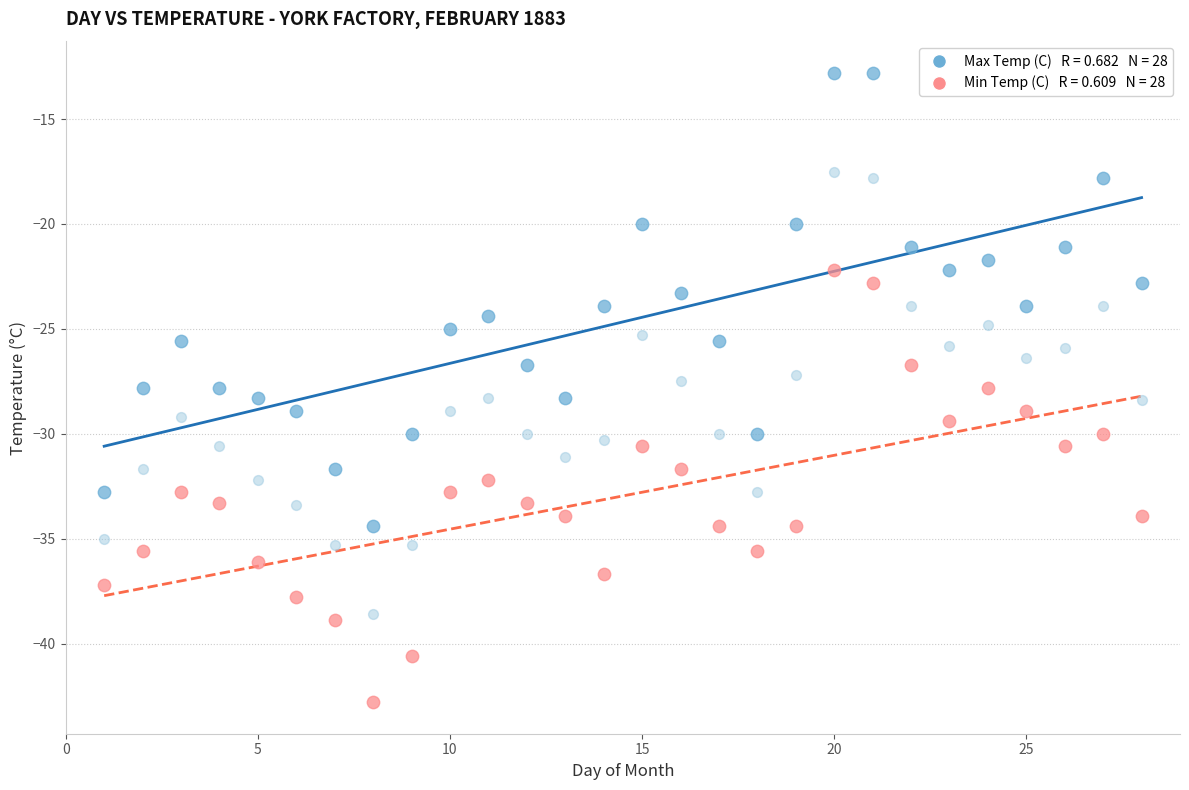

Across all data points, what is the range of Y values (max minus min)?

30.0